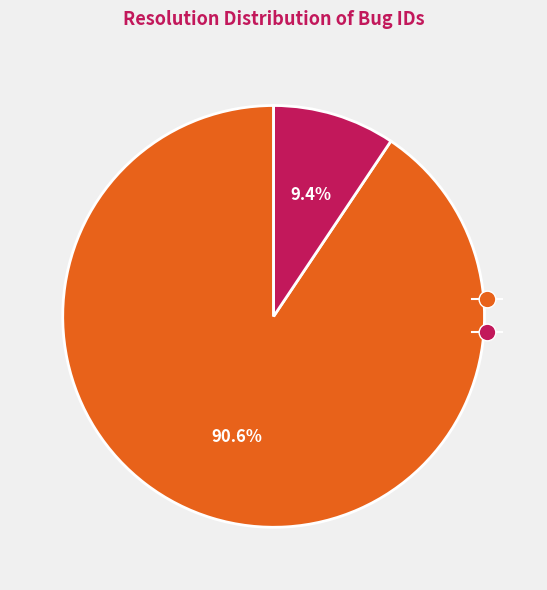

Is there any slice that represents more than half of the pie?

Yes